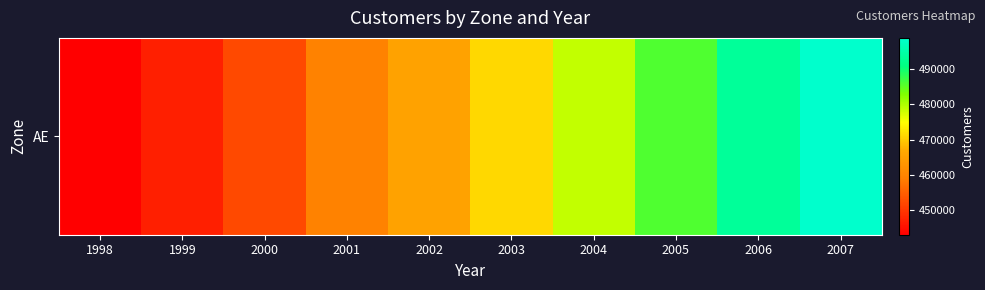

The chart shows a value of 498863.8 at 2007. True or false?

True